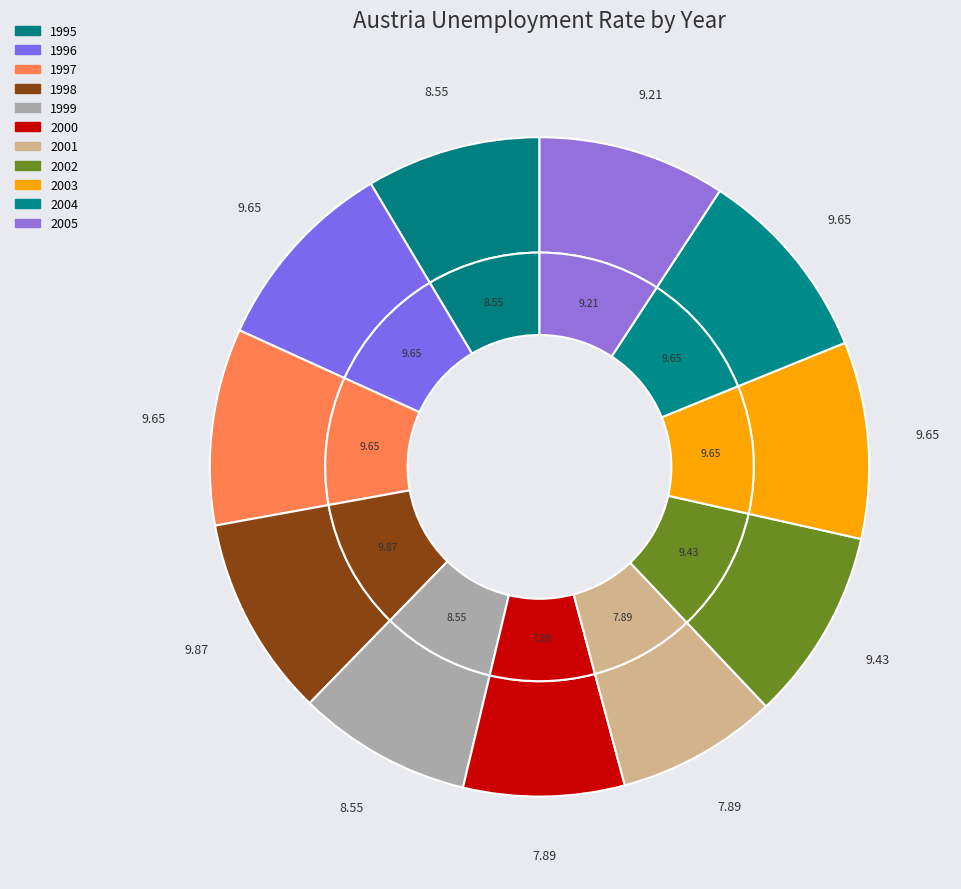

To the nearest percent, what portion does 2004 represent?

10%